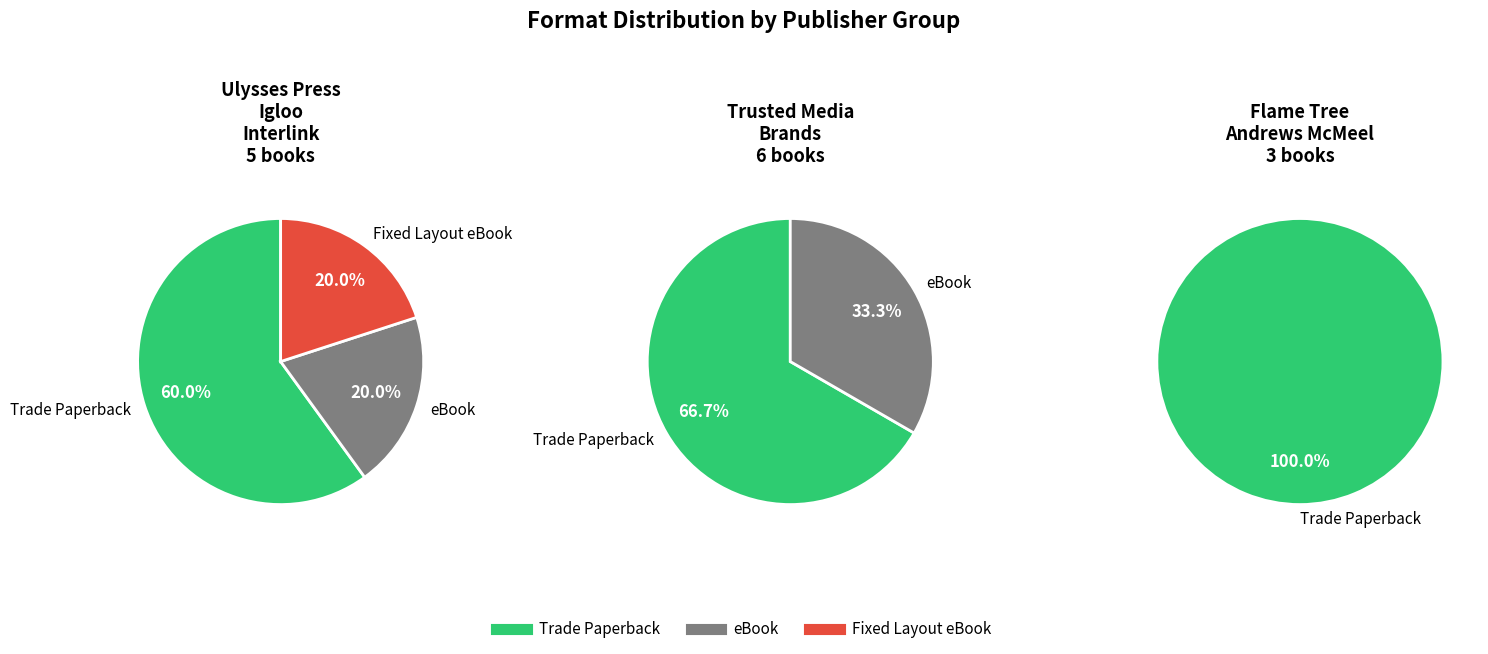

Which category accounts for the majority?

Trade Paperback